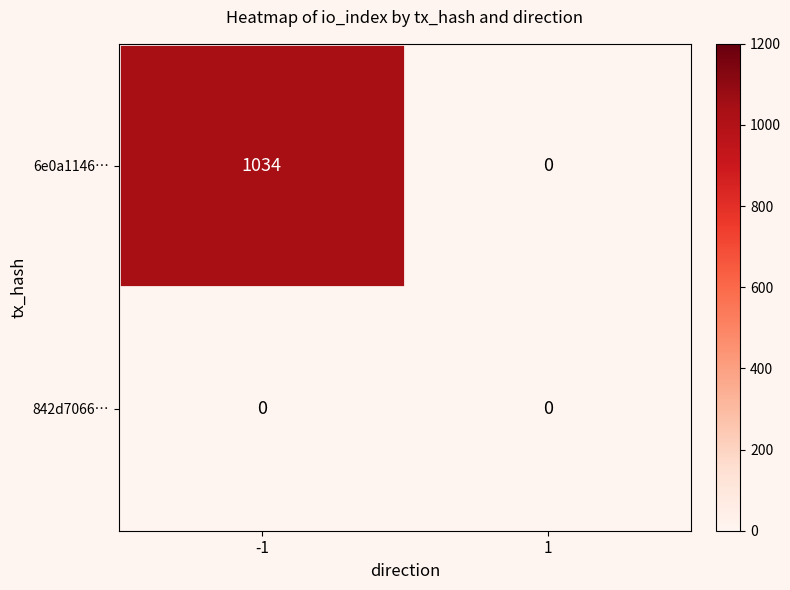

Which series has the widest spread of values?

6e0a1146…